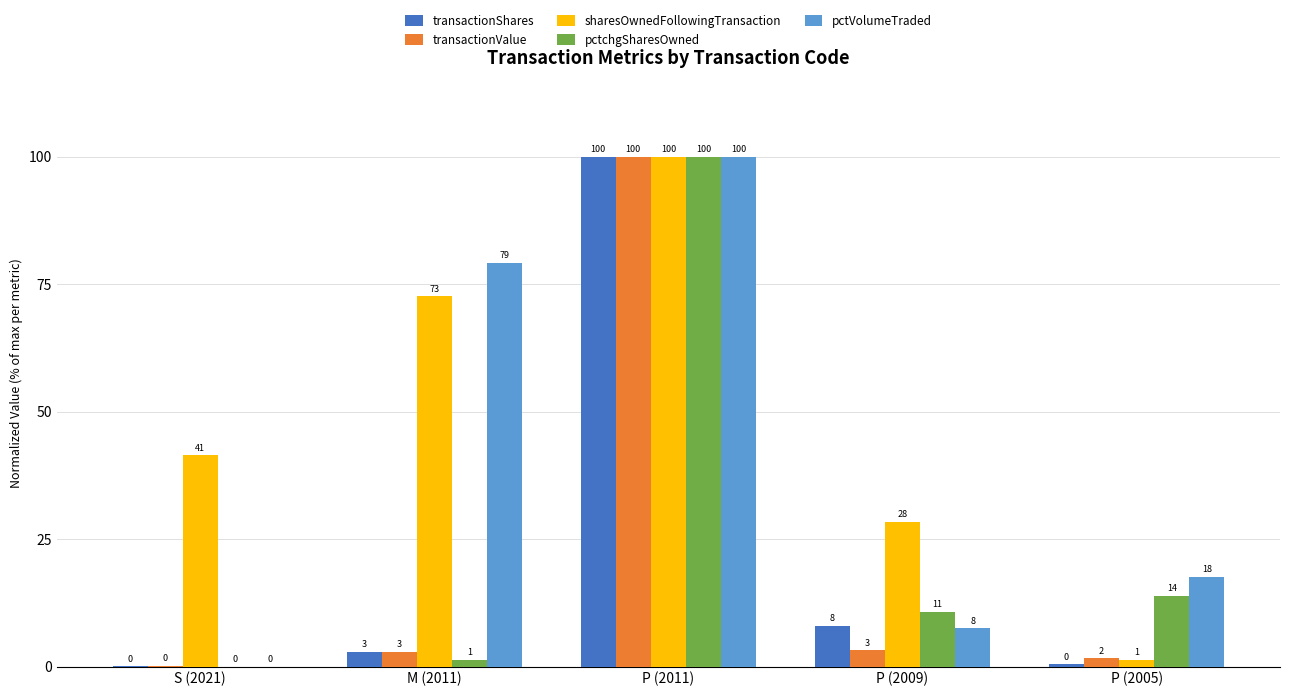

What is the approximate value of sharesOwnedFollowingTransaction at S (2021)?

41.4